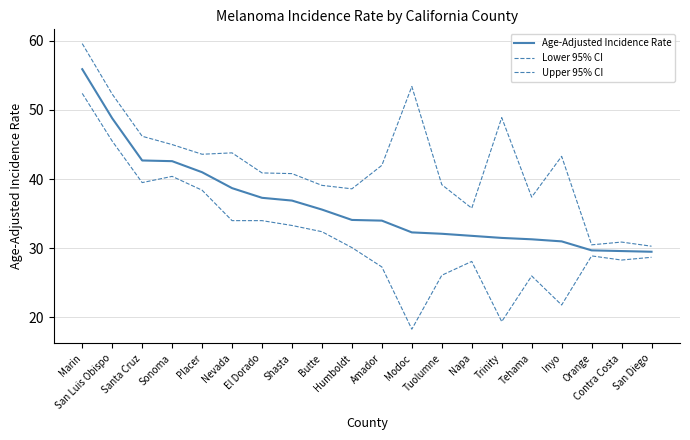

What is the minimum value shown in the chart?

18.3